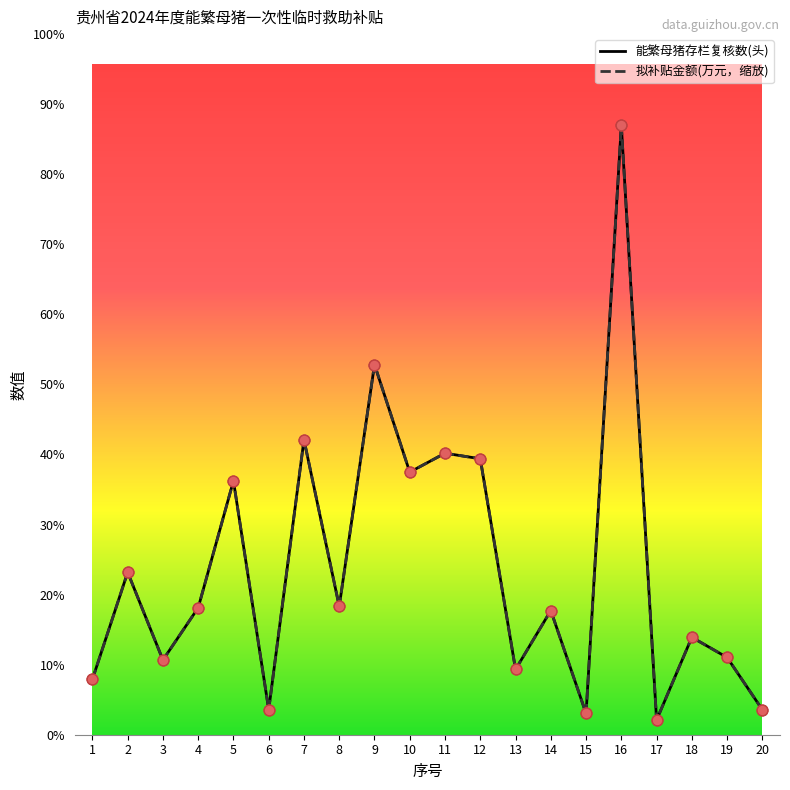

What are all the series names shown in the legend?

能繁母猪存栏复核数(头), 拟补贴金额(万元，缩放)